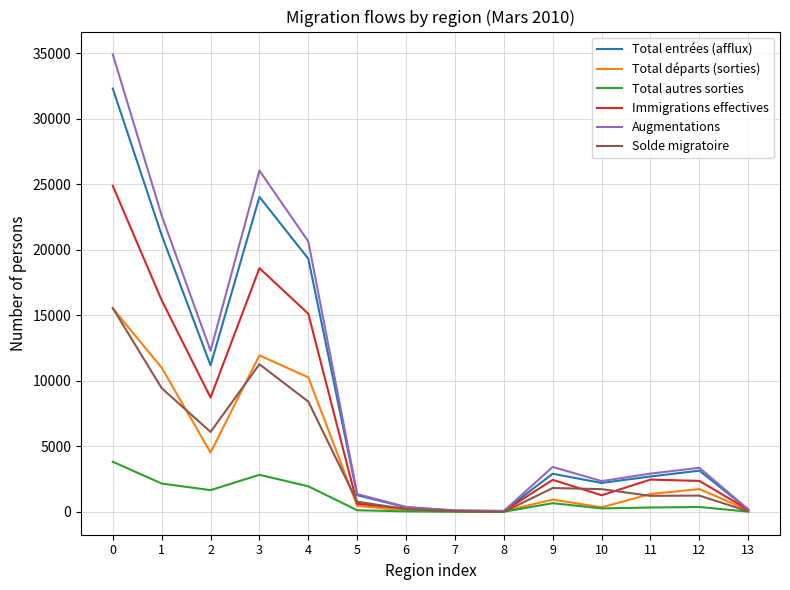

At which label is Total entrées (afflux) closest to 16188?

4